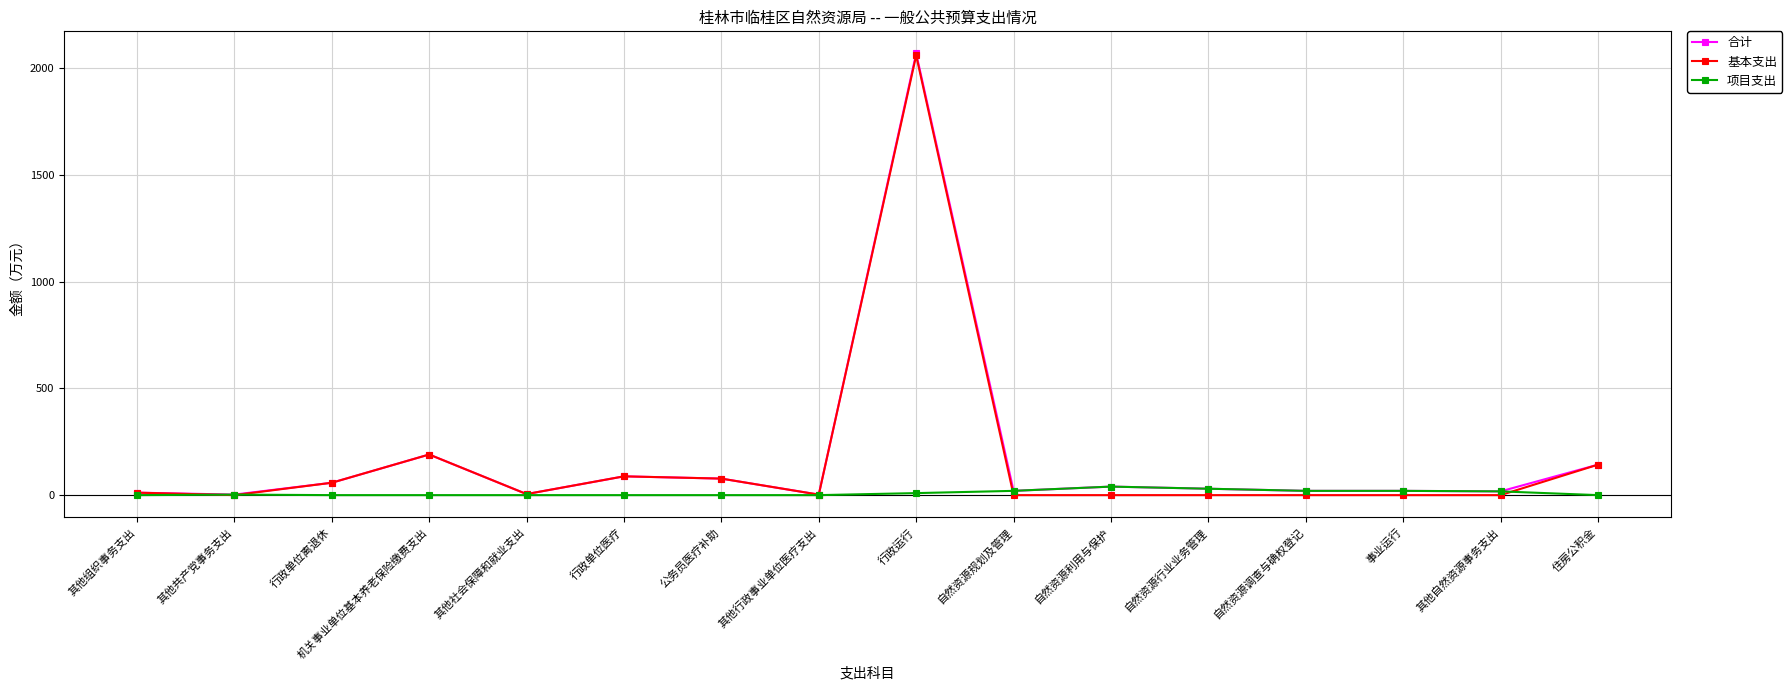

What is the difference between the highest and lowest values at 公务员医疗补助?

77.5